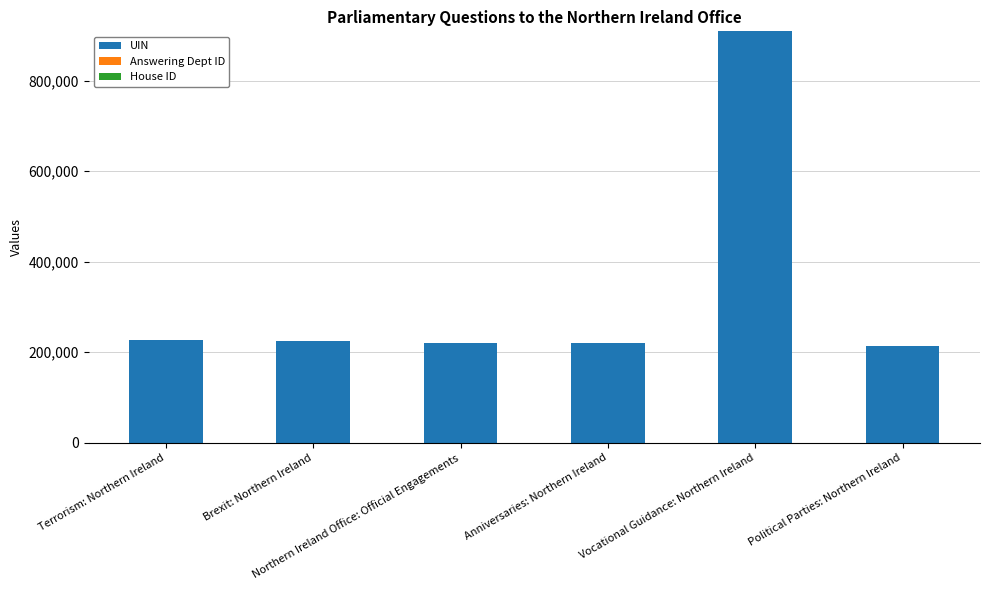

What is the highest value of the UIN series?

908817